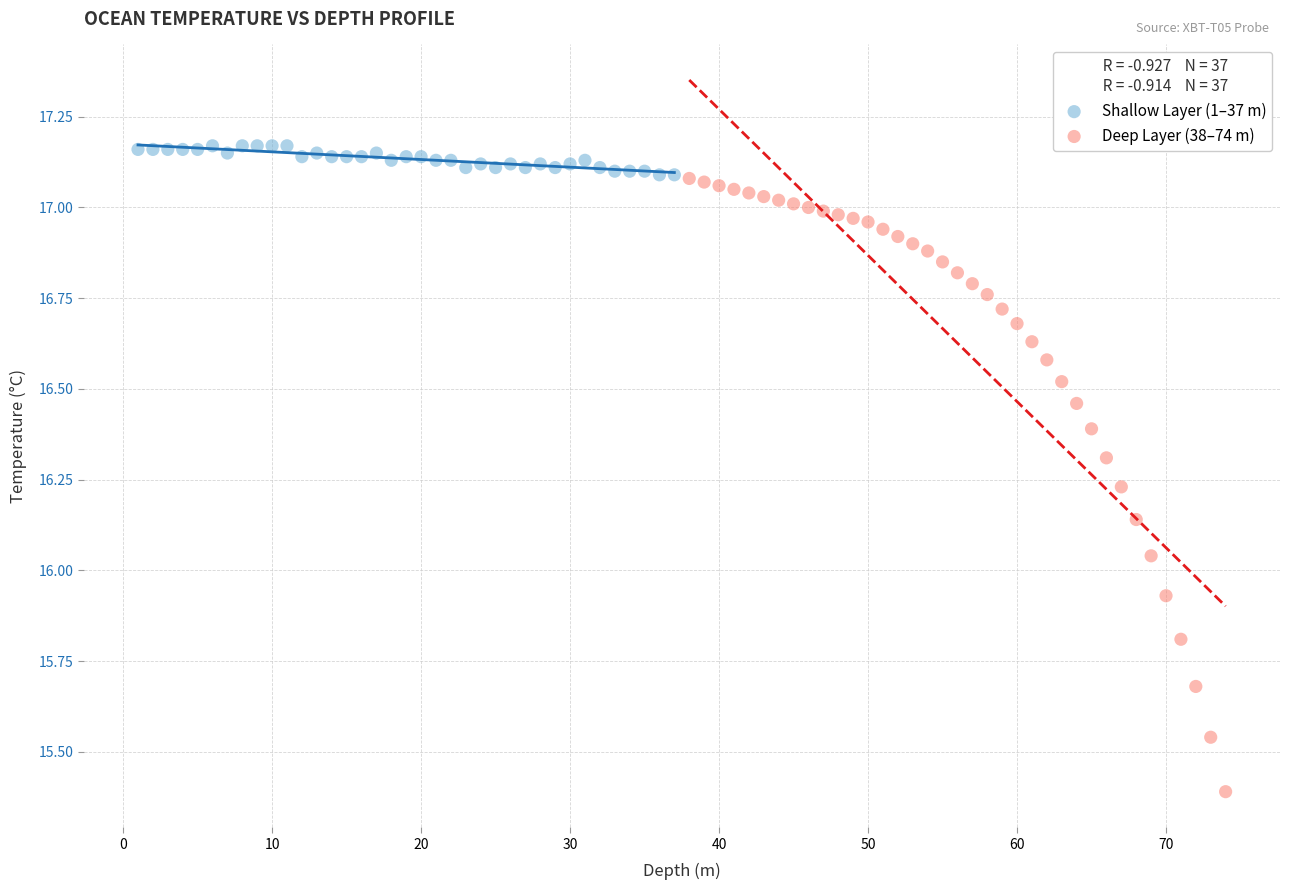

Which series reaches the minimum Y coordinate?

Deep Layer (38–74 m)